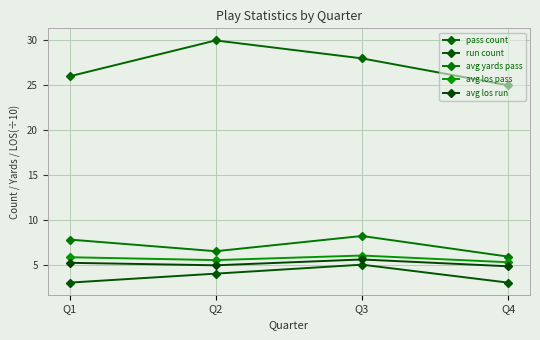

List the labels in order of avg los run value, smallest first.

Q4, Q2, Q1, Q3